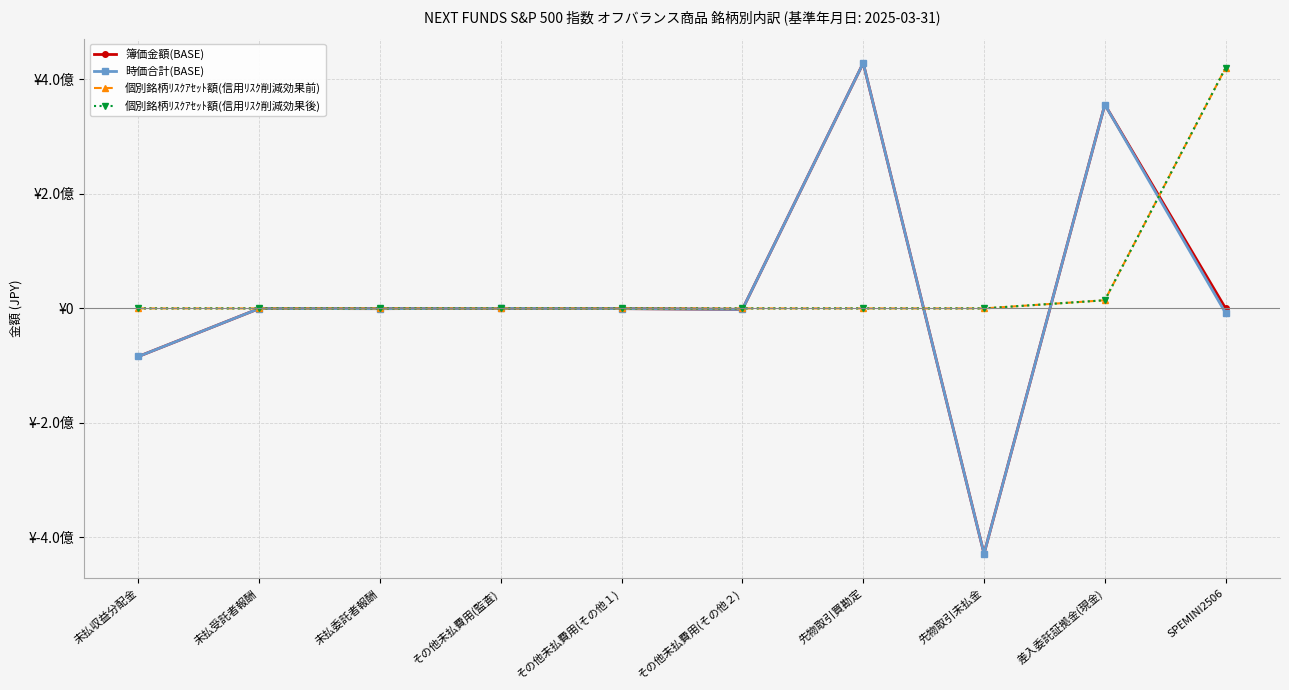

What is the label of the 4th point from the right?

先物取引買勘定